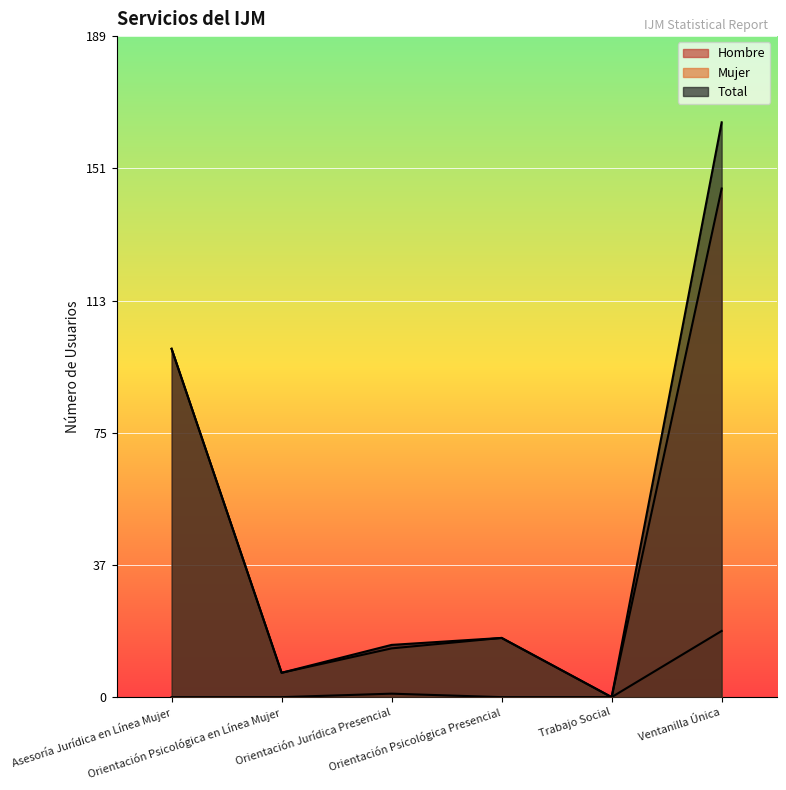

Rank the categories by Total value from highest to lowest.

Ventanilla Única, Asesoría Jurídica en Línea Mujer, Orientación Psicológica Presencial, Orientación Jurídica Presencial, Orientación Psicológica en Línea Mujer, Trabajo Social